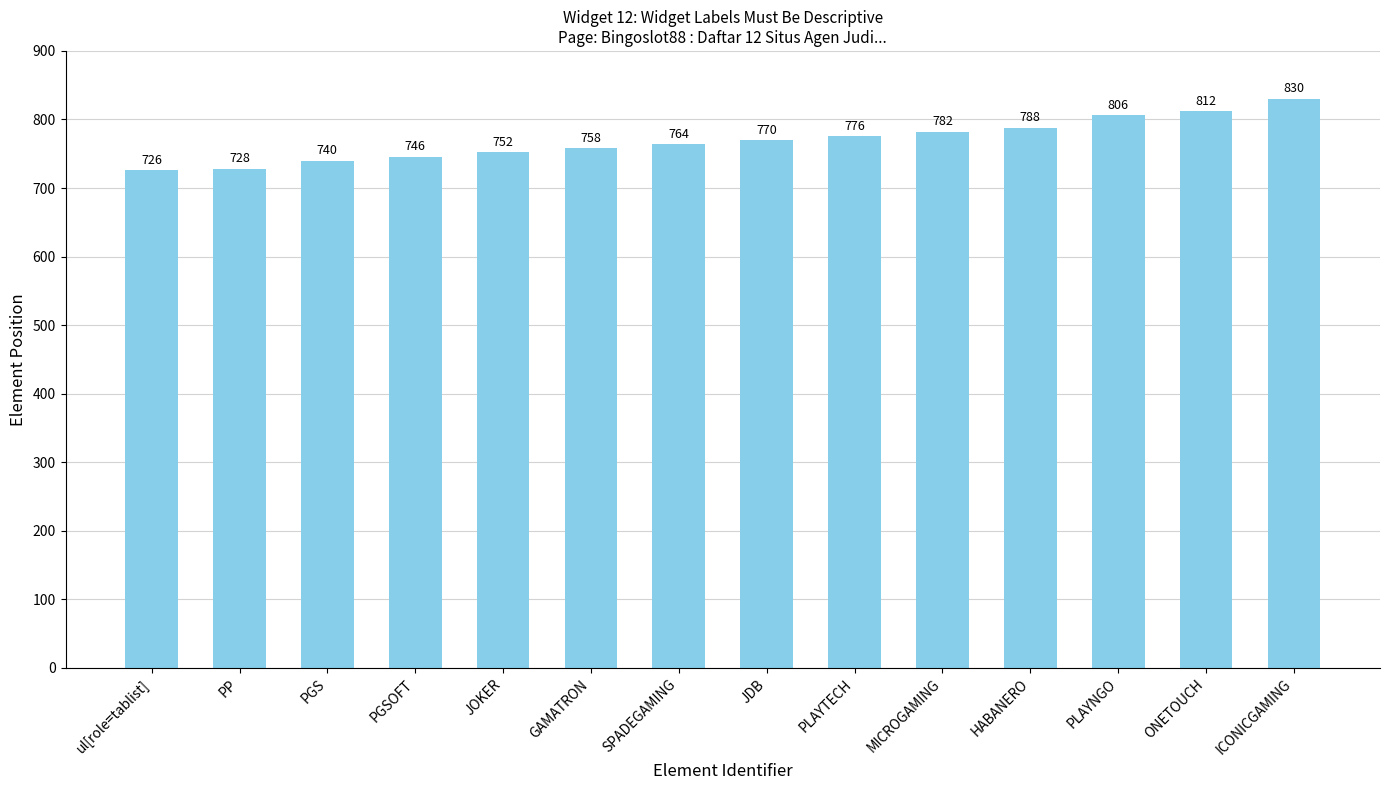

Are the bars horizontal?

No